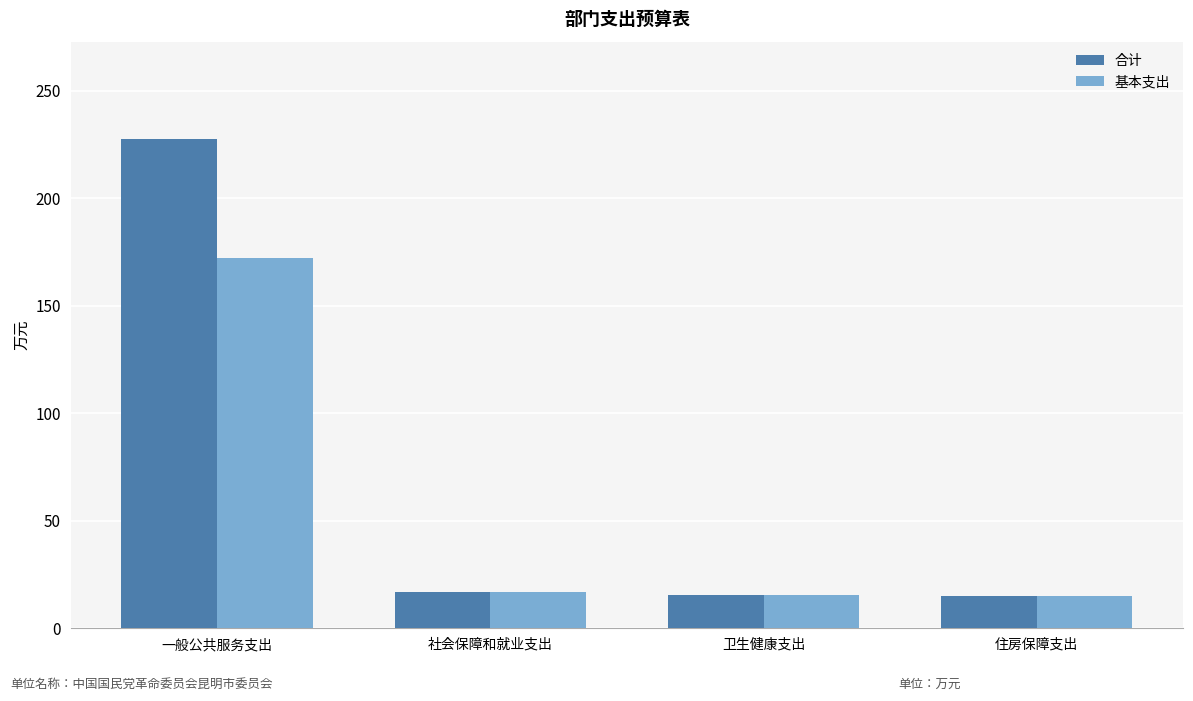

List the series in order of their overall mean, highest first.

合计, 基本支出